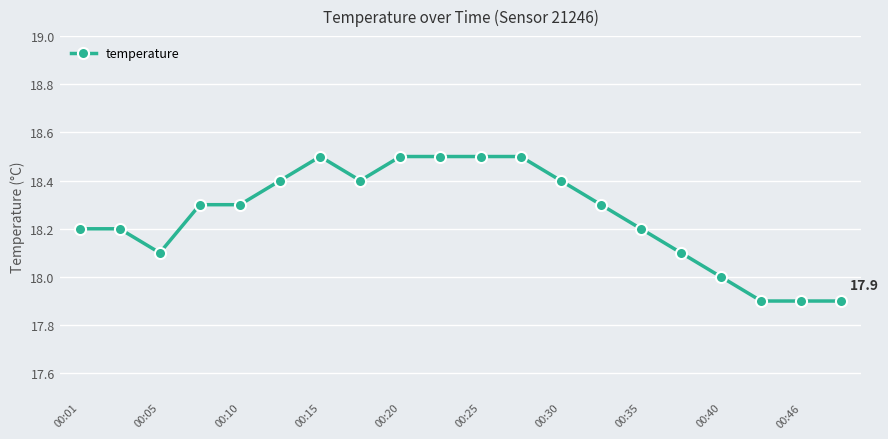

What is the value of the 11th point from the left?

18.5